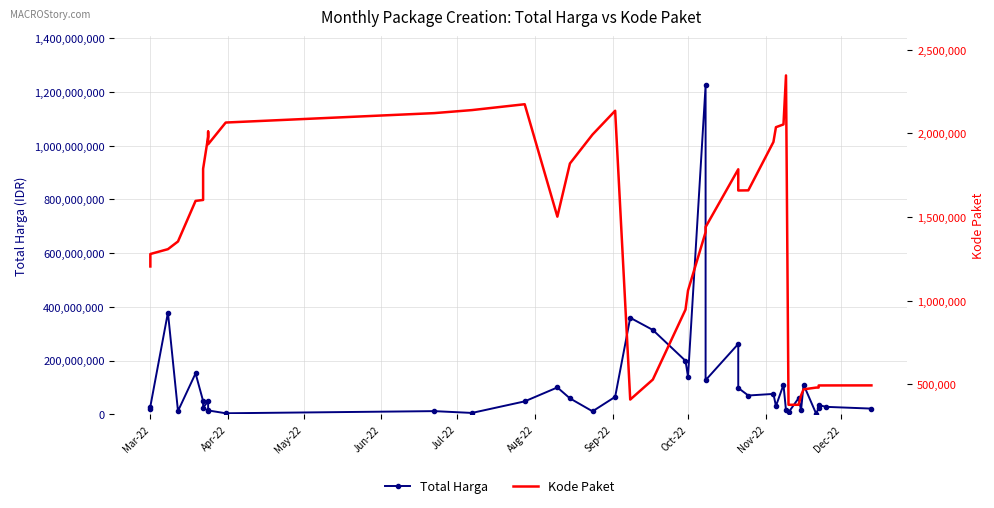

What is the value of the Total Harga point at the 13th from the left?

5093000